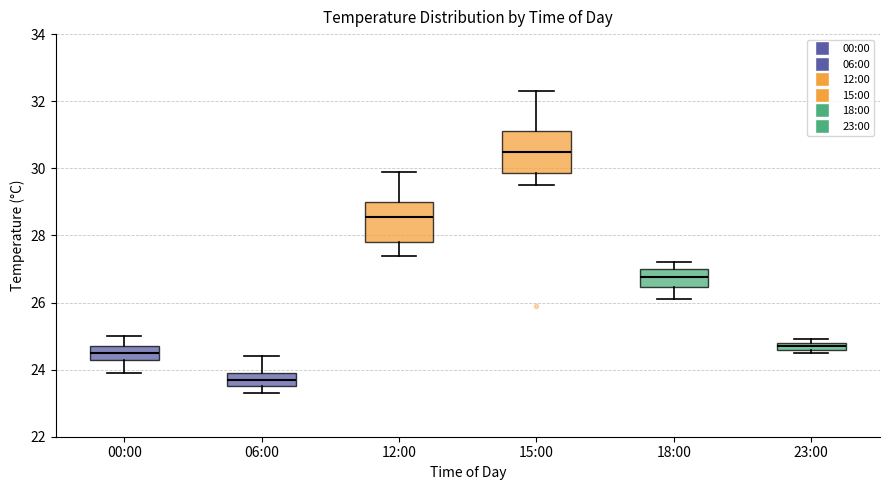

Which box has the lowest median line?

06:00